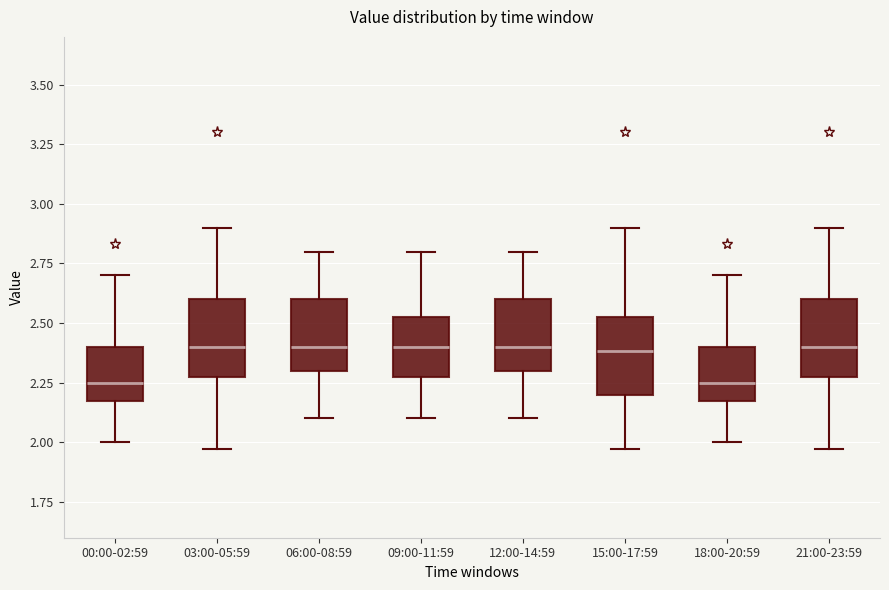

Reading left to right, transcribe this box plot: for each box, give where its median line is, the range the box spans, and where its two whiskers end, as read against the y-axis. The values are not printed on the chart, so give them approximately, as read against the axis.

00:00-02:59: median 2.25, box 2.20 to 2.40, whiskers 2.00 to 2.70
03:00-05:59: median 2.40, box 2.30 to 2.60, whiskers 1.95 to 2.90
06:00-08:59: median 2.40, box 2.30 to 2.60, whiskers 2.10 to 2.80
09:00-11:59: median 2.40, box 2.30 to 2.55, whiskers 2.10 to 2.80
12:00-14:59: median 2.40, box 2.30 to 2.60, whiskers 2.10 to 2.80
15:00-17:59: median 2.40, box 2.20 to 2.55, whiskers 1.95 to 2.90
18:00-20:59: median 2.25, box 2.20 to 2.40, whiskers 2.00 to 2.70
21:00-23:59: median 2.40, box 2.30 to 2.60, whiskers 1.95 to 2.90